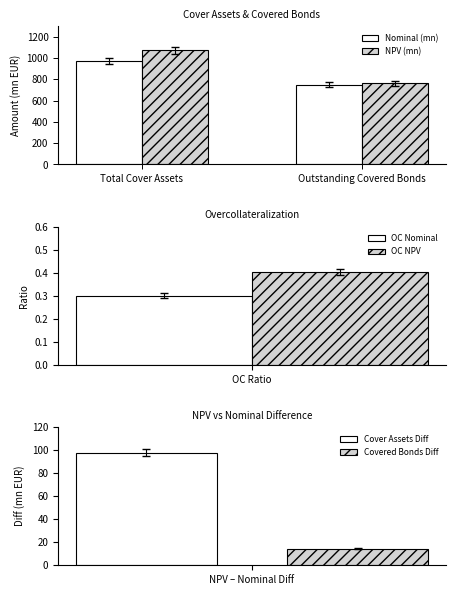

Between Outstanding Covered Bonds and Total Cover Assets, which is larger?

Total Cover Assets